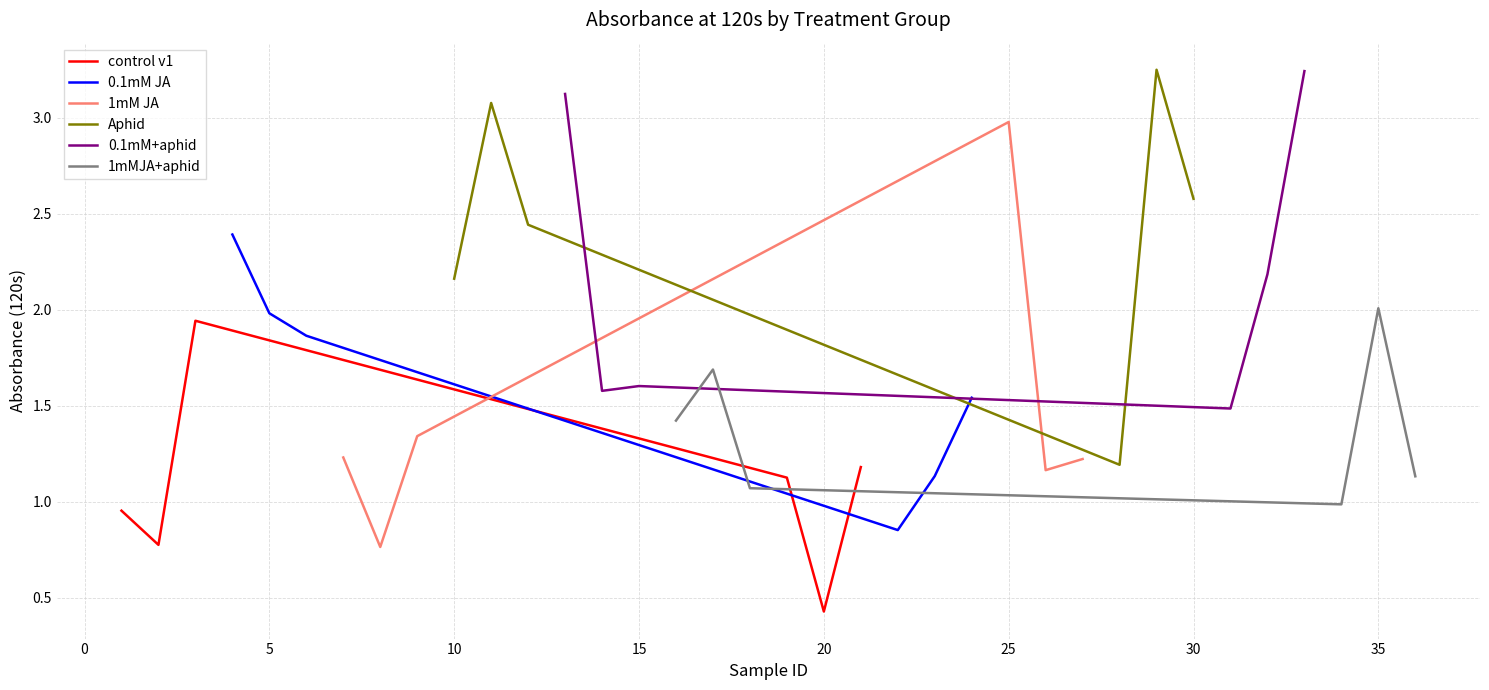

What are all the series names shown in the legend?

control v1, 0.1mM JA, 1mM JA, Aphid, 0.1mM+aphid, 1mMJA+aphid